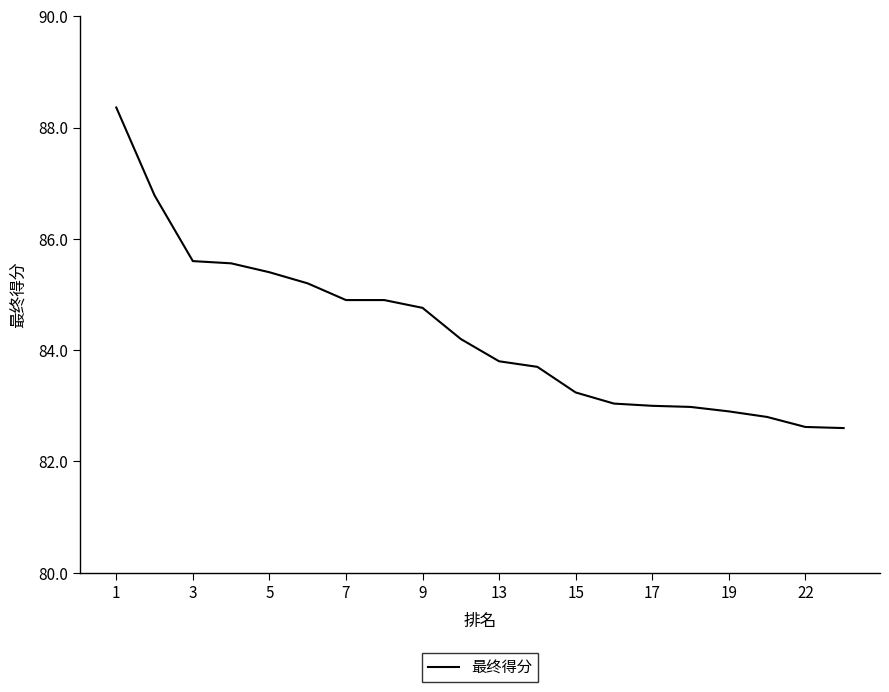

What is the difference between the maximum and minimum values?

5.8